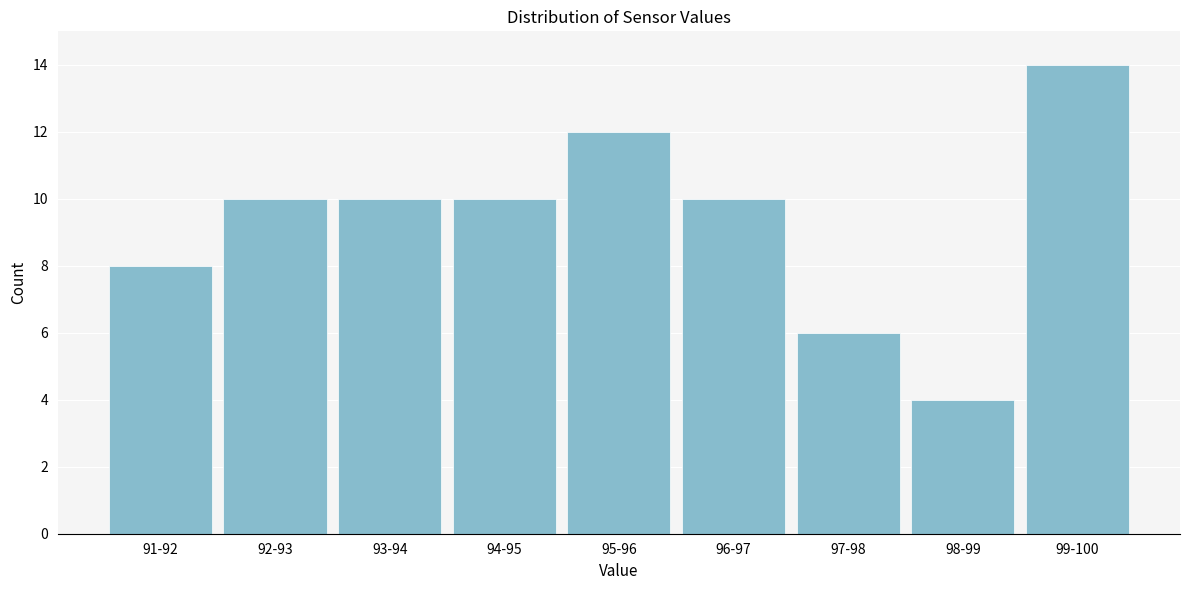

Reading left to right, what are all the values shown in this chart?

8	10	10	10	12	10	6	4	14